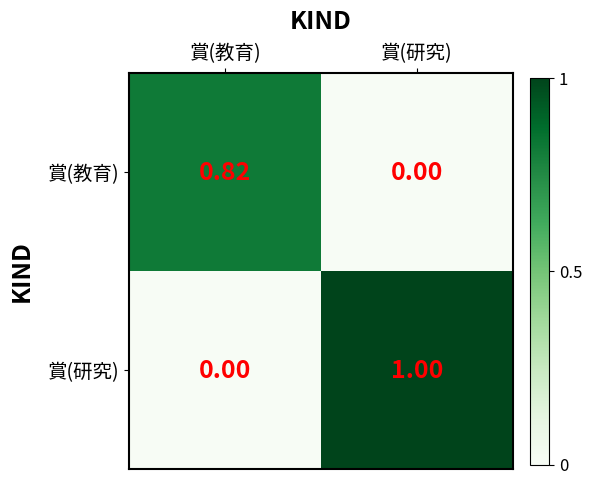

At which label does 賞(研究) reach its minimum?

賞(教育)